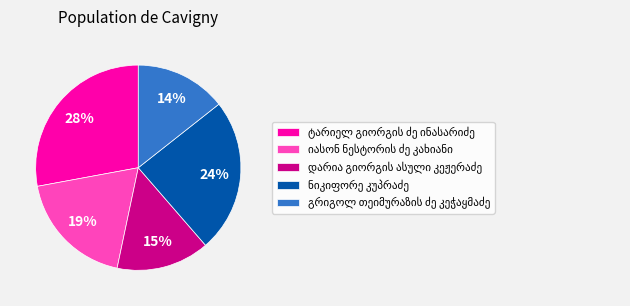

To the nearest percent, what is the average slice percentage?

20%